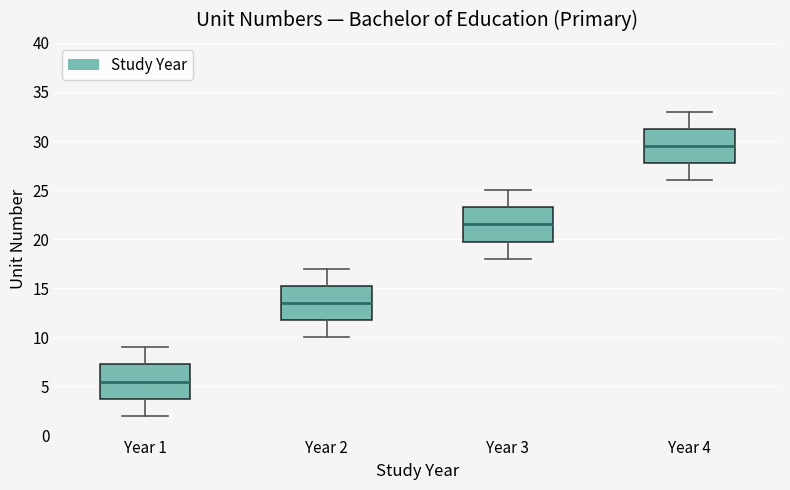

Where does the upper whisker of the box for Year 3 end on the y-axis? The values are not printed on the chart, so give them approximately, as read against the axis.

25.0